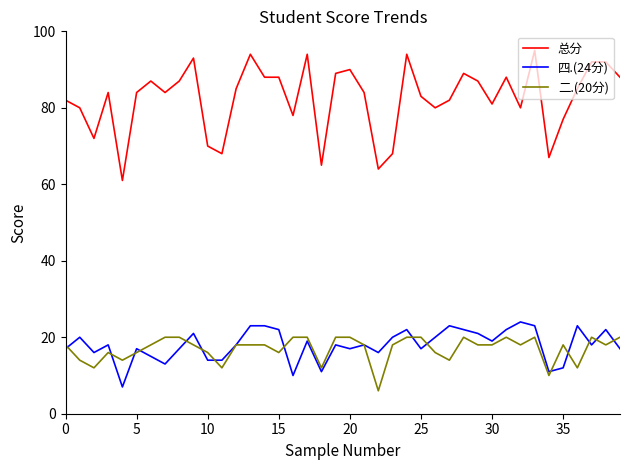

Which series has the largest range (max minus min)?

总分